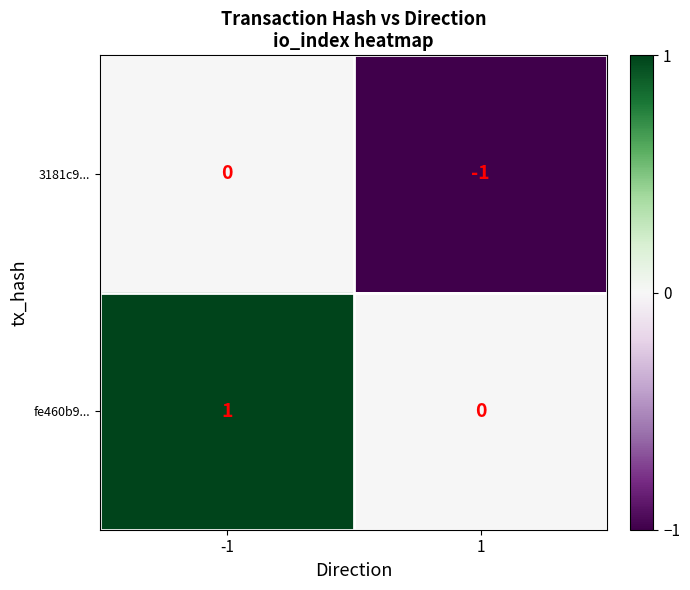

At which category does the chart reach its peak across all series?

-1